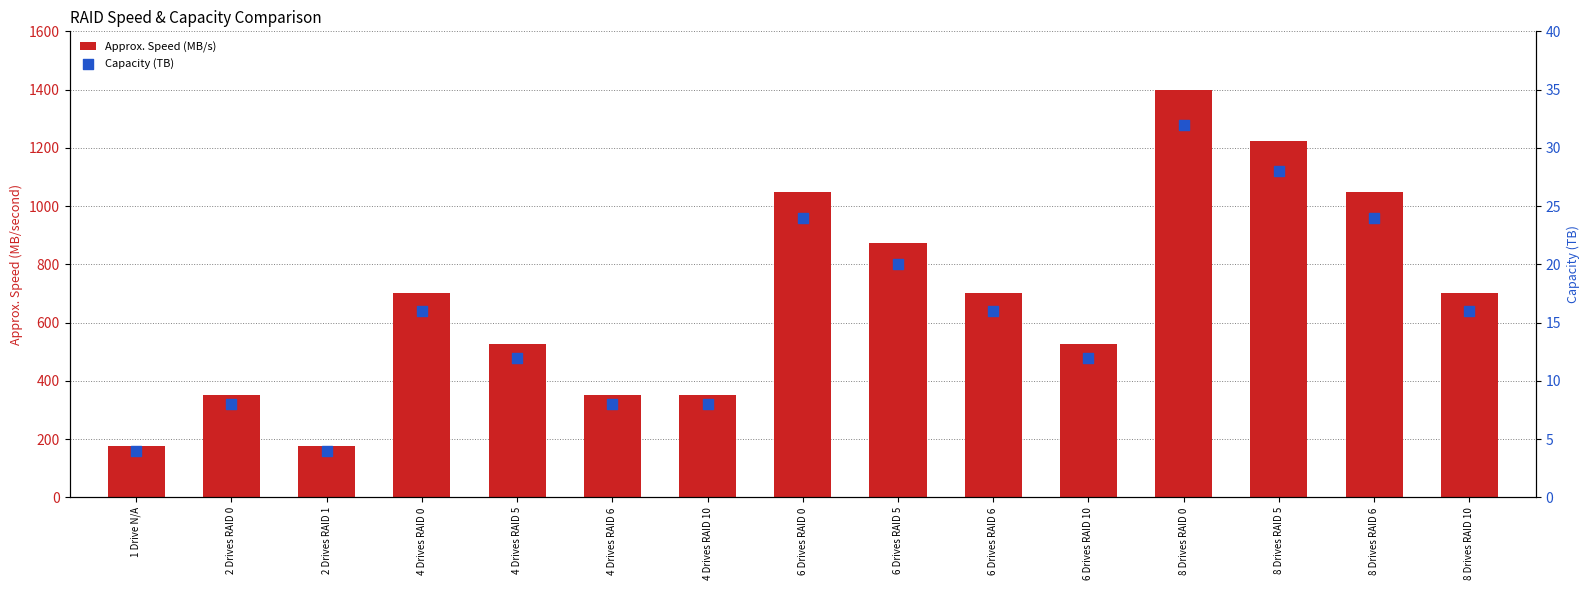

What is the total value across all series at 6 Drives RAID 10?

537